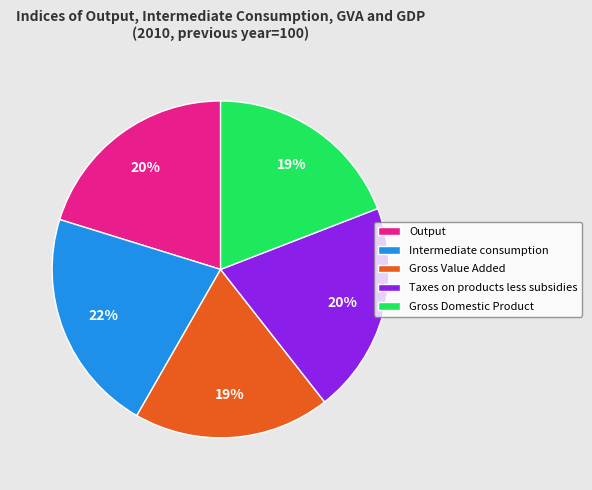

Does any single category account for the majority?

No